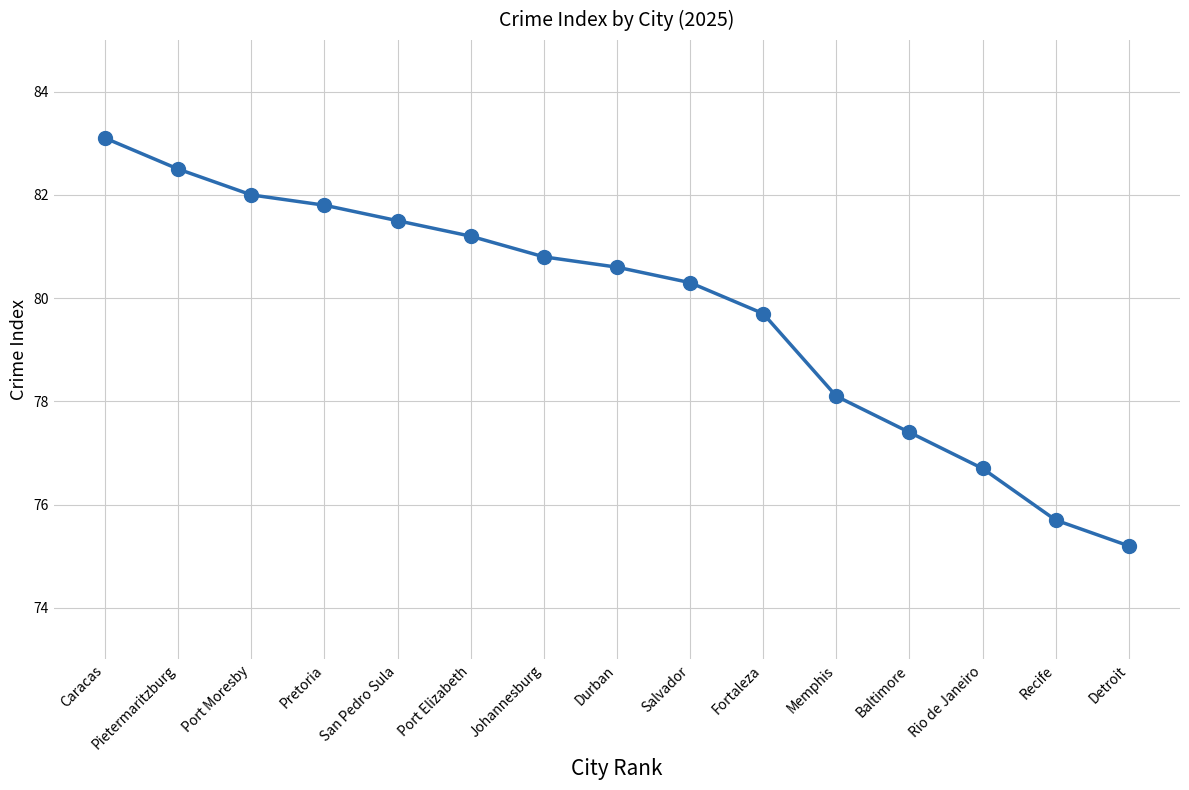

Rank the categories by value from highest to lowest.

Caracas, Pietermaritzburg, Port Moresby, Pretoria, San Pedro Sula, Port Elizabeth, Johannesburg, Durban, Salvador, Fortaleza, Memphis, Baltimore, Rio de Janeiro, Recife, Detroit